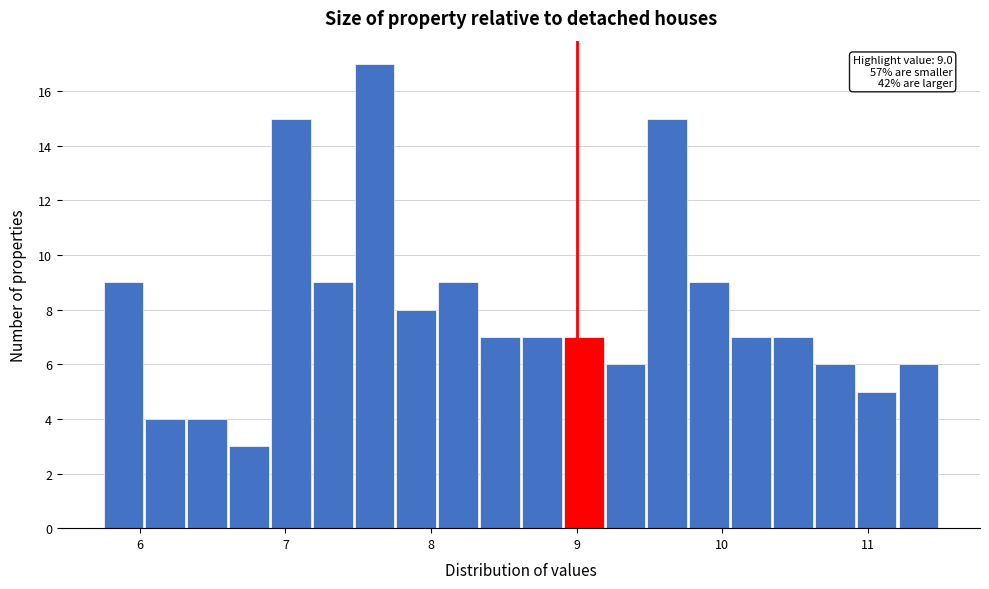

Read against the x-axis, roughly where is the centre of the tallest bar?

7.6